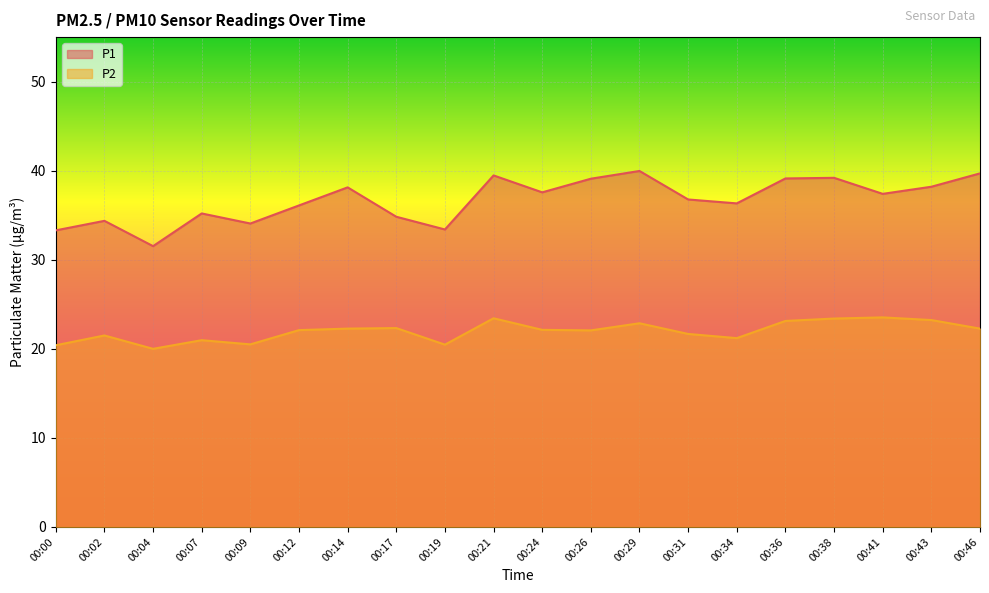

Reading left to right, transcribe all the data shown in this chart.

P1: 33.3	34.4	31.5	35.2	34.1	36.1	38.1	34.8	33.4	39.5	37.6	39.1	40.0	36.8	36.3	39.1	39.2	37.4	38.2	39.7
P2: 20.4	21.5	20.0	21.0	20.5	22.1	22.3	22.3	20.5	23.4	22.1	22.1	22.9	21.7	21.2	23.1	23.4	23.5	23.2	22.3